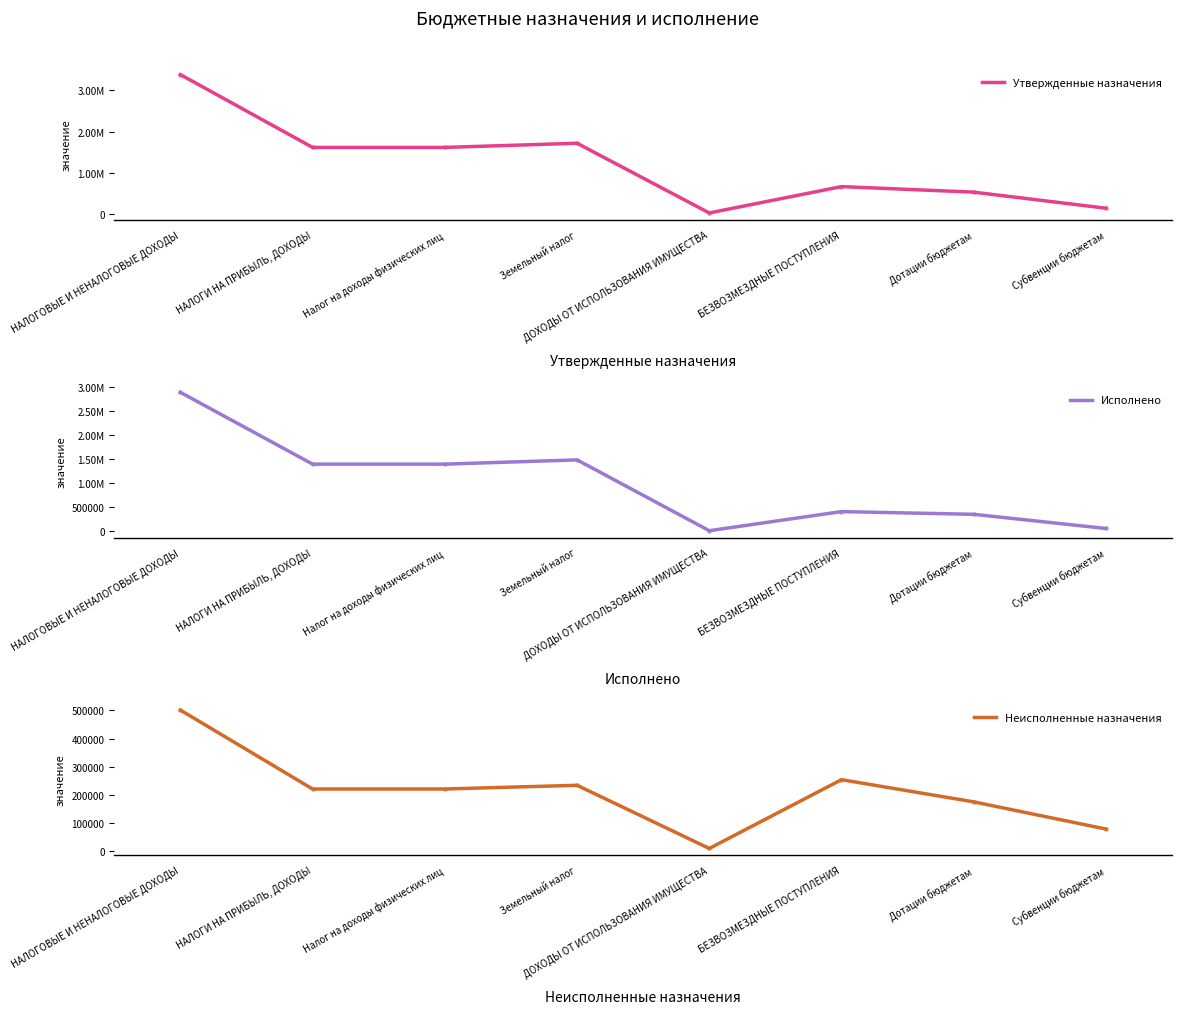

At which category is the sum across all series the highest?

НАЛОГОВЫЕ И НЕНАЛОГОВЫЕ ДОХОДЫ